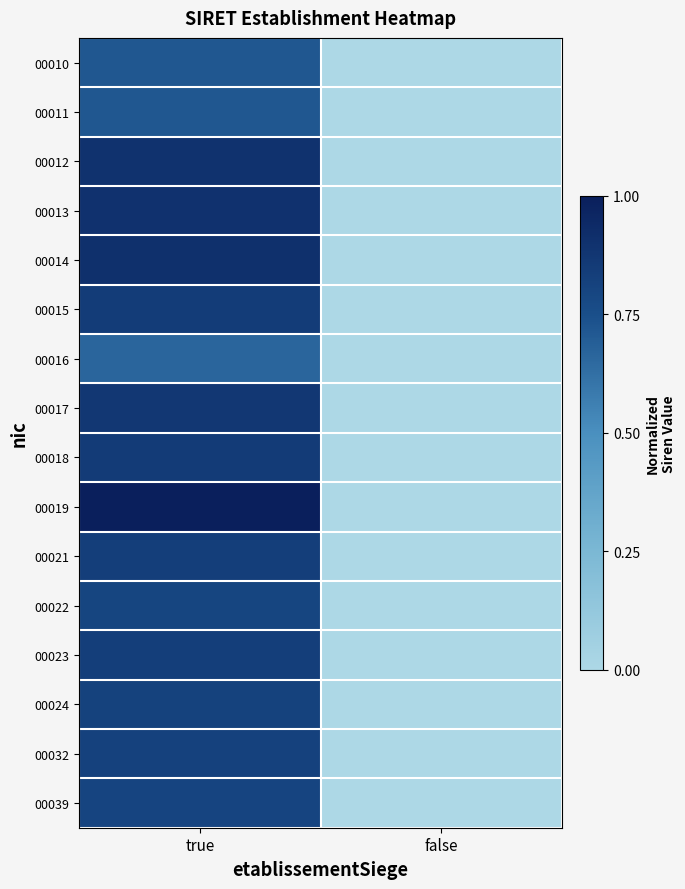

The value of 00017 at false is 0.4. True or false?

False